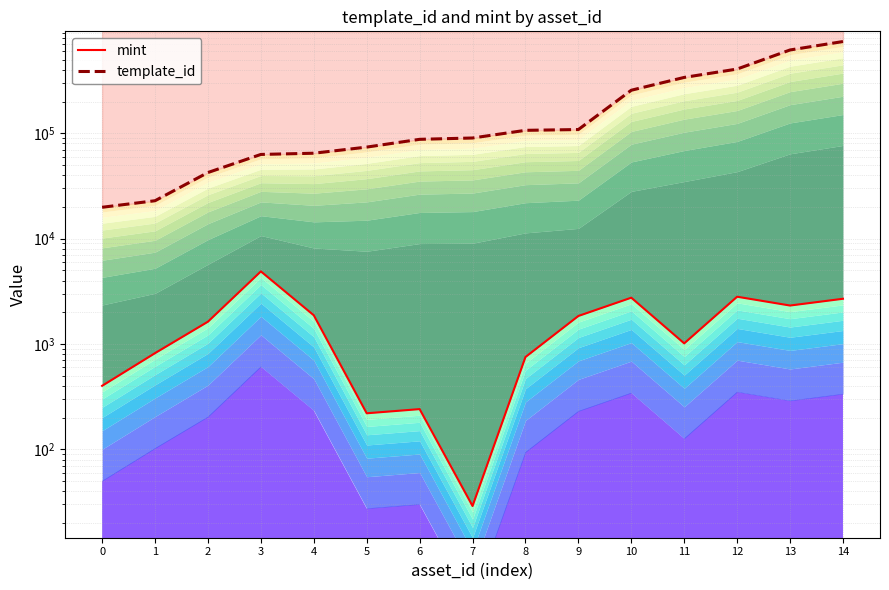

How many values in the mint series exceed 1629?

7